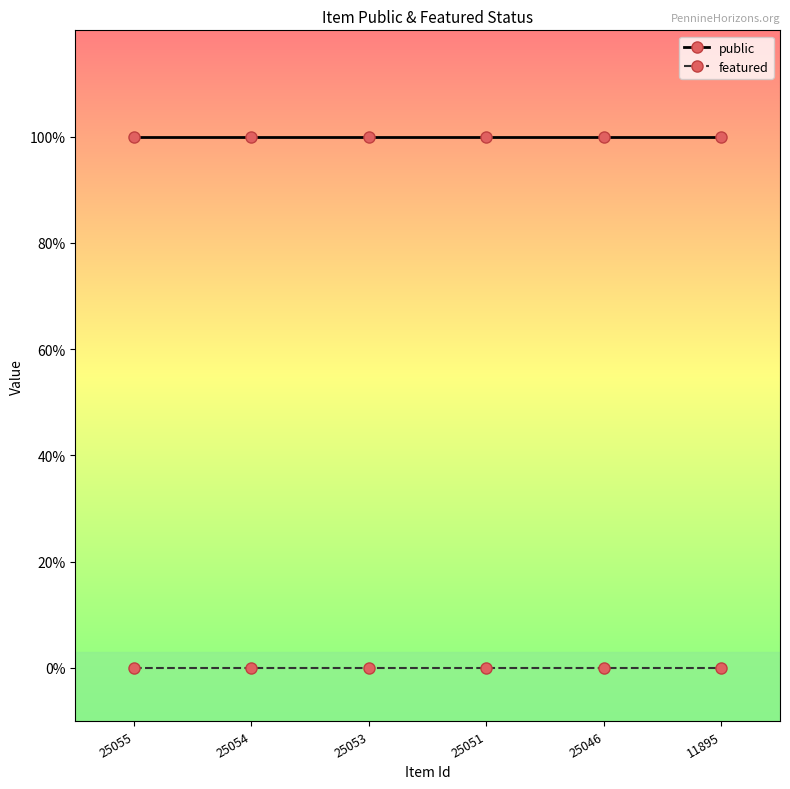

What is the total value across all series at 11895?

1